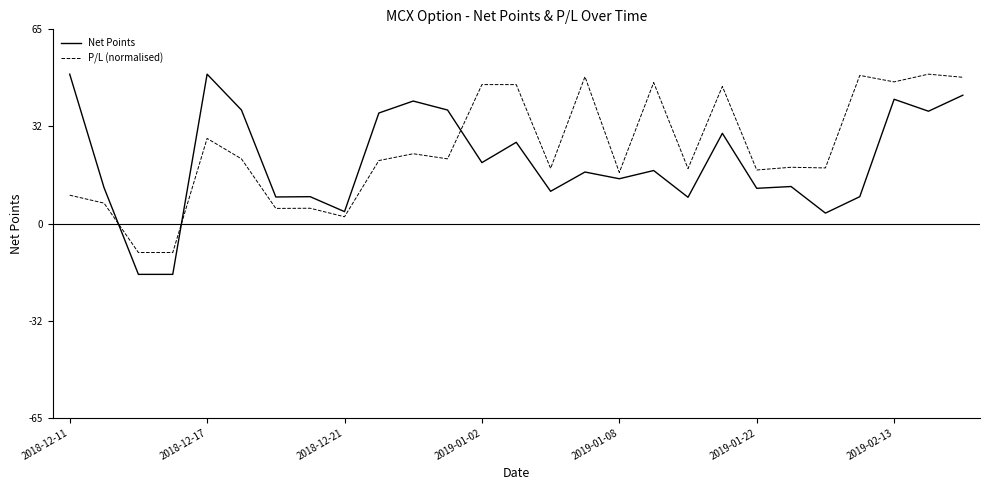

True or false: Net Points and P/L (normalised) cross at least once.

True